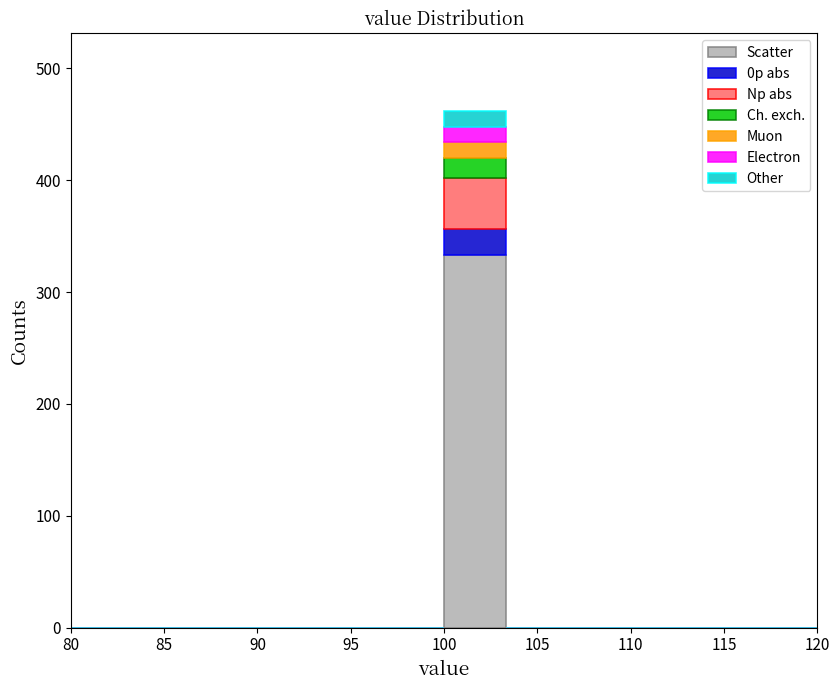

Reading left to right, list every stacked bar in this chart as the range it spans on the x-axis followed by its total height. Neither the bar edges nor the heights are printed on the chart, so give them approximately, as read against the axes.

80.0 to 83.5: 0
83.5 to 86.5: 0
86.5 to 90.0: 0
90.0 to 93.5: 0
93.5 to 96.5: 0
96.5 to 100.0: 0
100.0 to 103.5: 460
103.5 to 106.5: 0
106.5 to 110.0: 0
110.0 to 113.5: 0
113.5 to 116.5: 0
116.5 to 120.0: 0